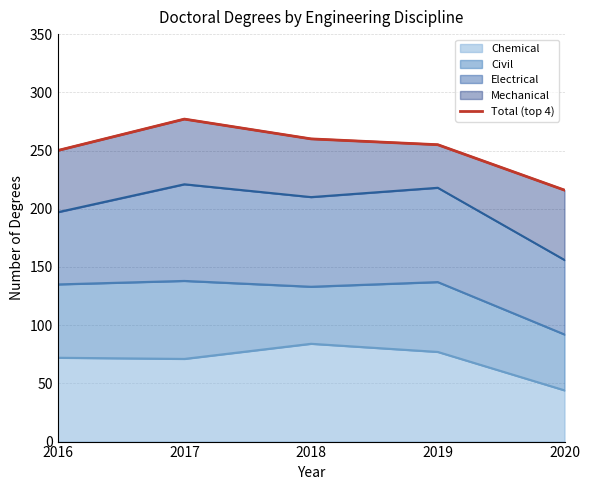

What is the greatest value displayed?

277